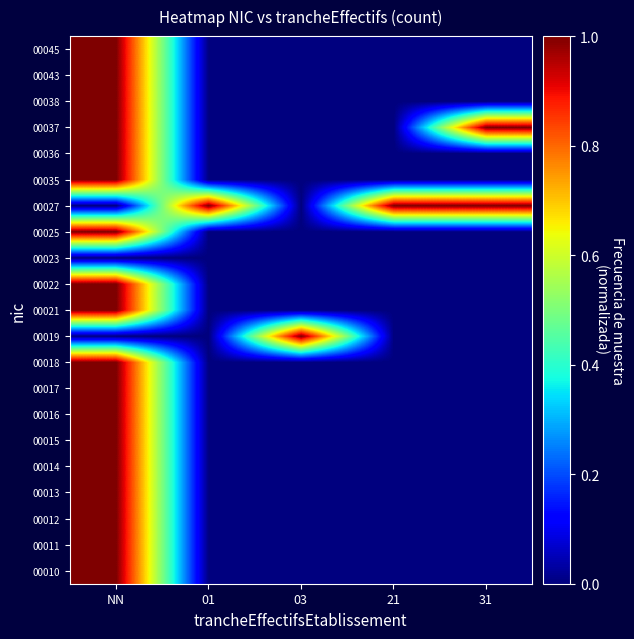

Reading right to left, list all the values displayed in this chart.

00010: 31=0	21=0	03=0	01=0	NN=1
00011: 31=0	21=0	03=0	01=0	NN=1
00012: 31=0	21=0	03=0	01=0	NN=1
00013: 31=0	21=0	03=0	01=0	NN=1
00014: 31=0	21=0	03=0	01=0	NN=1
00015: 31=0	21=0	03=0	01=0	NN=1
00016: 31=0	21=0	03=0	01=0	NN=1
00017: 31=0	21=0	03=0	01=0	NN=1
00018: 31=0	21=0	03=0	01=0	NN=1
00019: 31=0	21=0	03=1	01=0	NN=0
00021: 31=0	21=0	03=0	01=0	NN=1
00022: 31=0	21=0	03=0	01=0	NN=1
00023: 31=0	21=0	03=0	01=0	NN=0
00025: 31=0	21=0	03=0	01=0	NN=1
00027: 31=1	21=1	03=0	01=1	NN=0
00035: 31=0	21=0	03=0	01=0	NN=1
00036: 31=0	21=0	03=0	01=0	NN=1
00037: 31=1	21=0	03=0	01=0	NN=1
00038: 31=0	21=0	03=0	01=0	NN=1
00043: 31=0	21=0	03=0	01=0	NN=1
00045: 31=0	21=0	03=0	01=0	NN=1